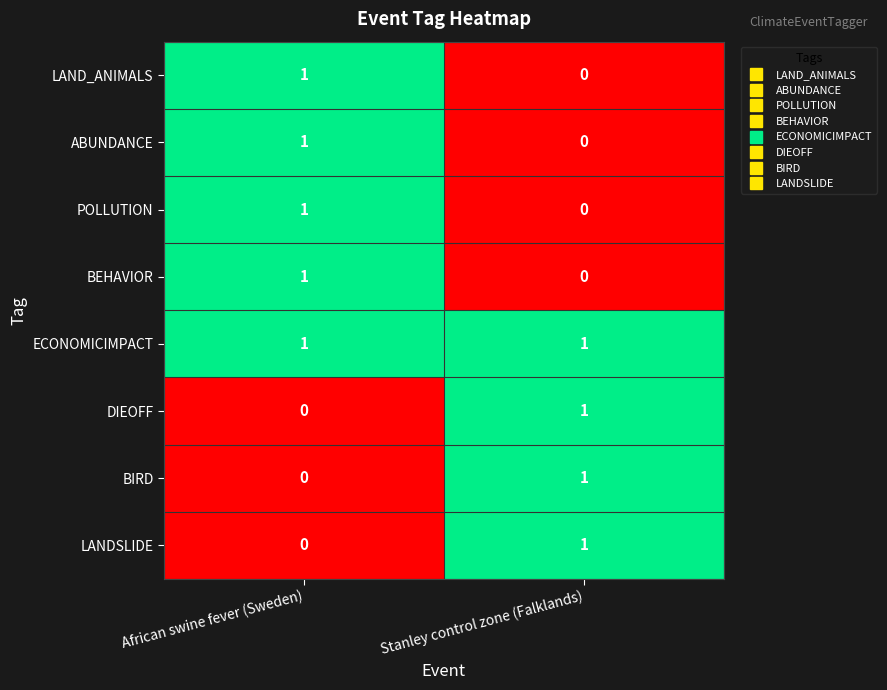

At which label does POLLUTION reach its peak?

African swine fever (Sweden)